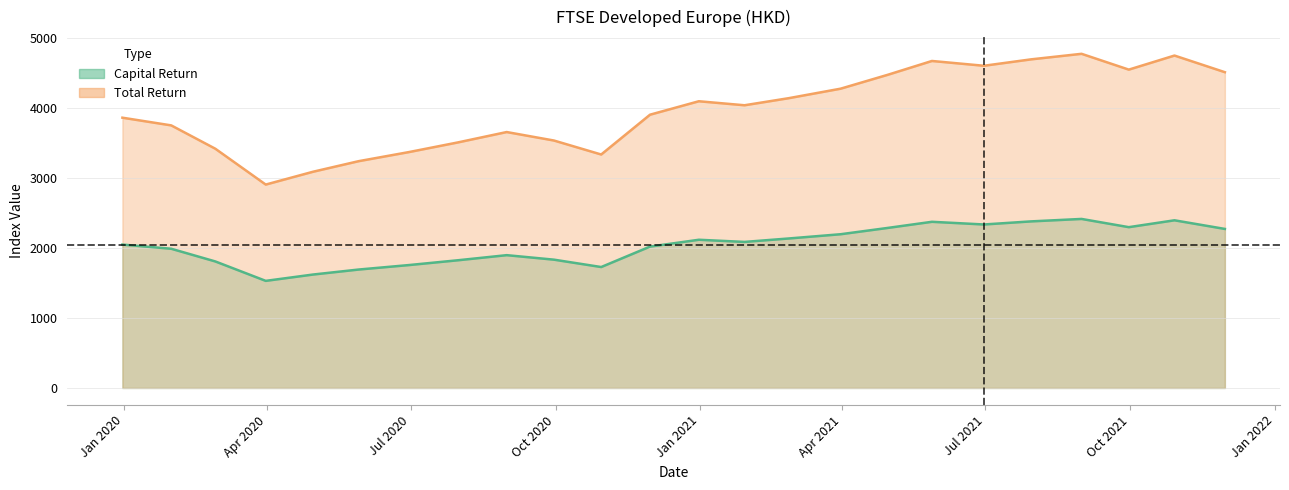

Where is Total Return nearest to the value 3836?

2019-12-31